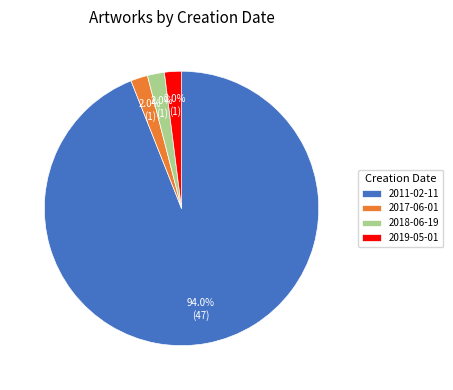

To the nearest percent, what is the difference between the largest and smallest slice percentages?

92%